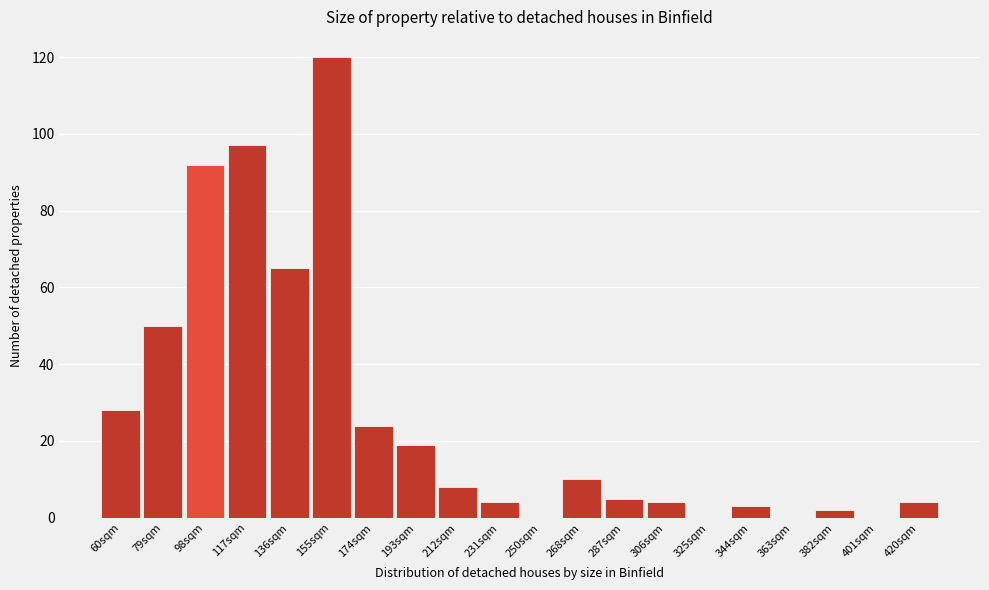

Reading right to left, extract all data points from this chart.

420sqm=4	401sqm=0	382sqm=2	363sqm=0	344sqm=3	325sqm=0	306sqm=4	287sqm=5	268sqm=10	250sqm=0	231sqm=4	212sqm=8	193sqm=19	174sqm=24	155sqm=120	136sqm=65	117sqm=97	98sqm=92	79sqm=50	60sqm=28